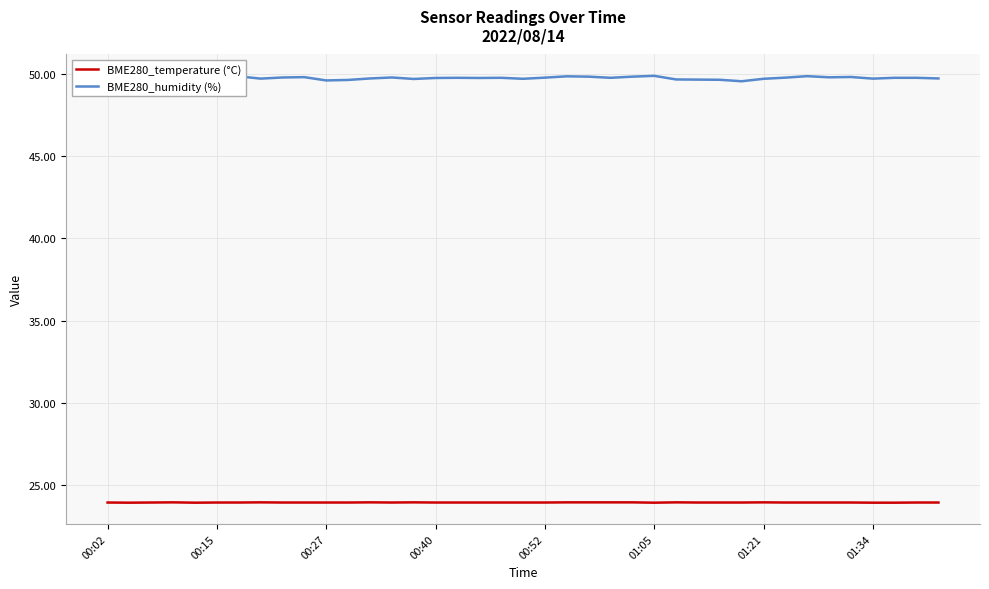

What is the maximum value for BME280_humidity (%)?

49.9